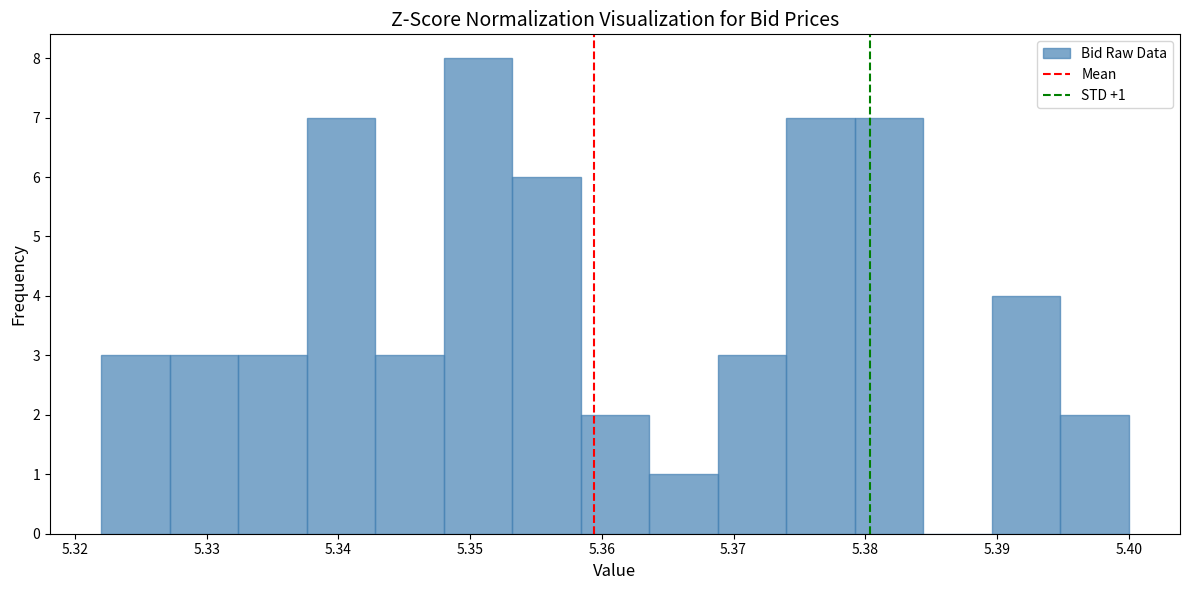

Over which range of the x-axis is the bar tallest?

5.348 to 5.353